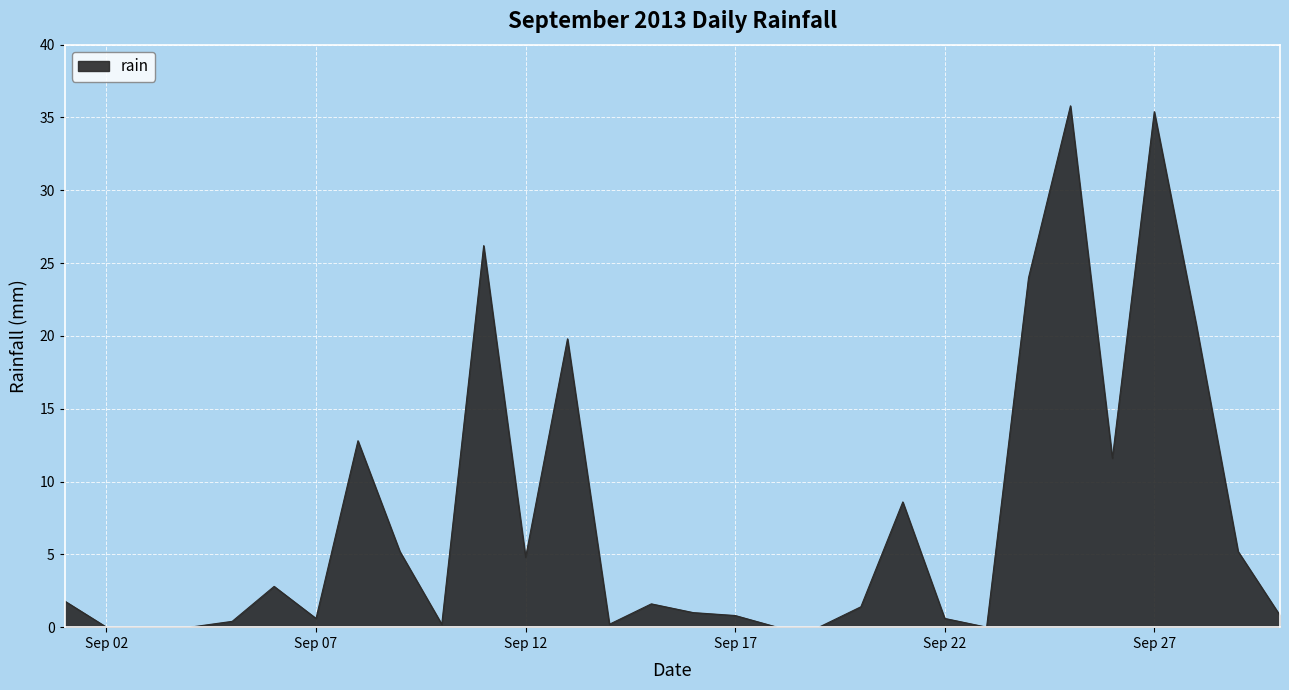

Does the chart display data point markers on the line(s)?

No